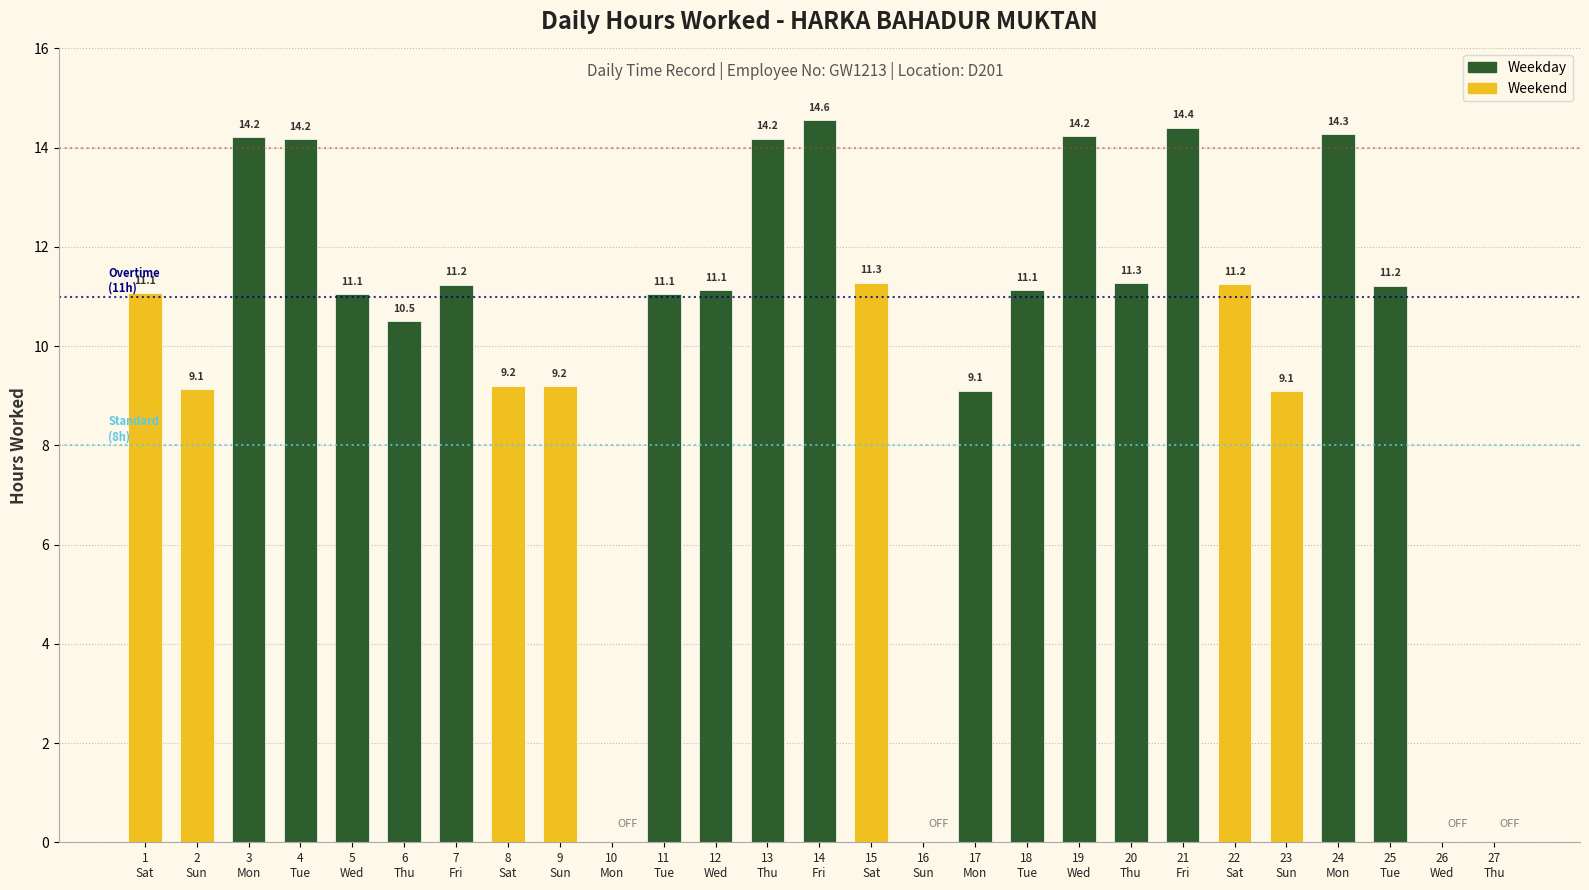

Count the number of values greater than 11.

17